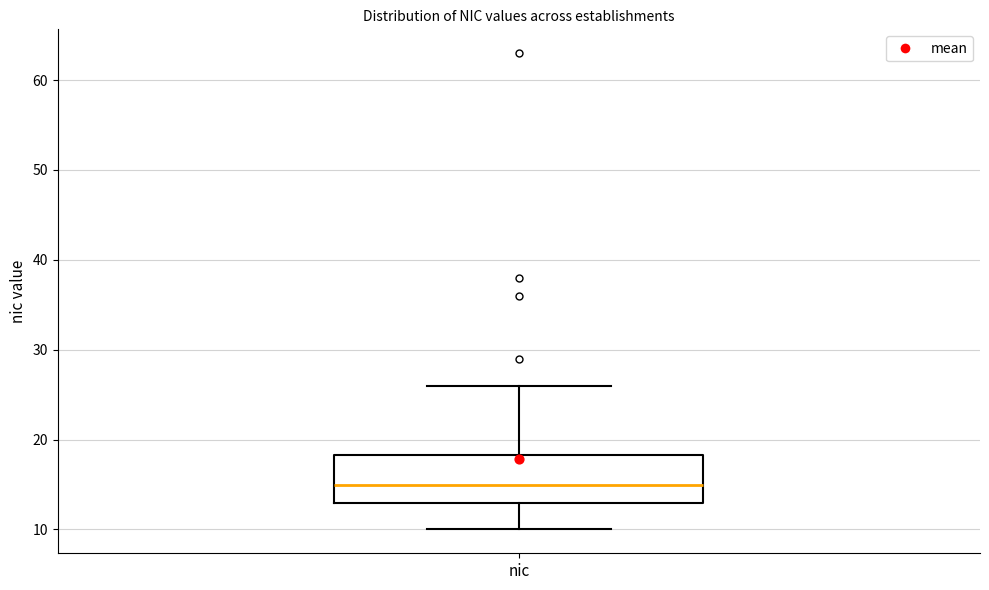

Transcribe this box plot: give where the median line is, the range the box spans, and where the two whiskers end, as read against the y-axis. The values are not printed on the chart, so give them approximately, as read against the axis.

median 15, box 13 to 18, whiskers 10 to 26